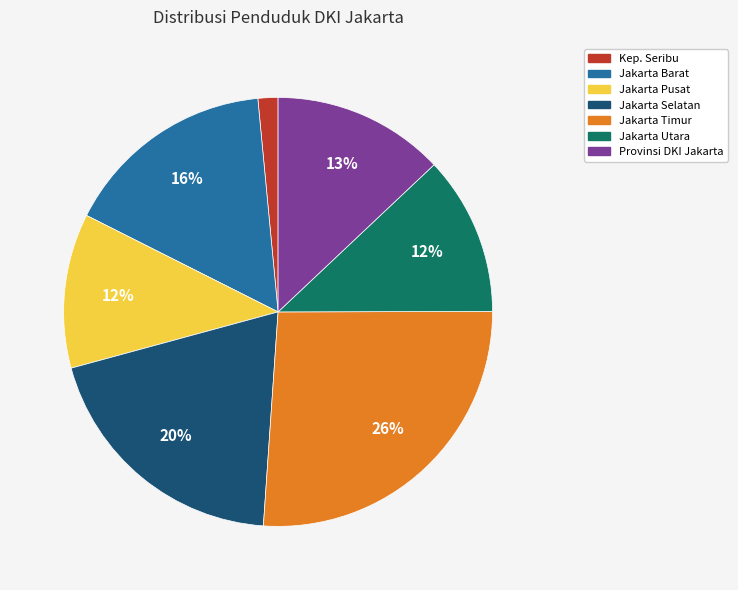

To the nearest percent, what is the difference between the Provinsi DKI Jakarta and Jakarta Selatan slice percentages?

7%